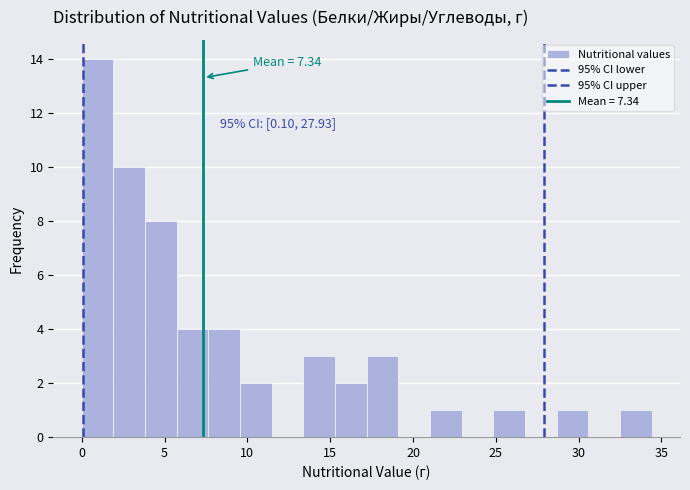

Read against the x-axis, roughly where is the centre of the tallest bar?

1.0